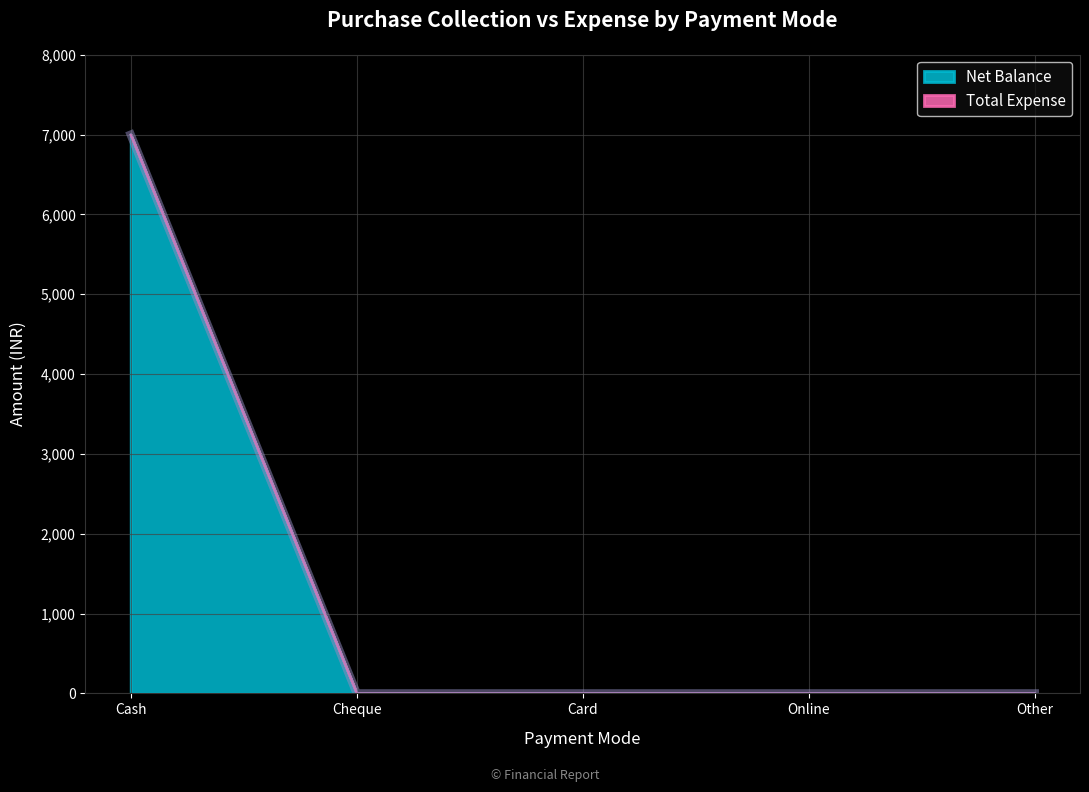

Rank the categories by value from highest to lowest.

Cash, Cheque, Card, Online, Other